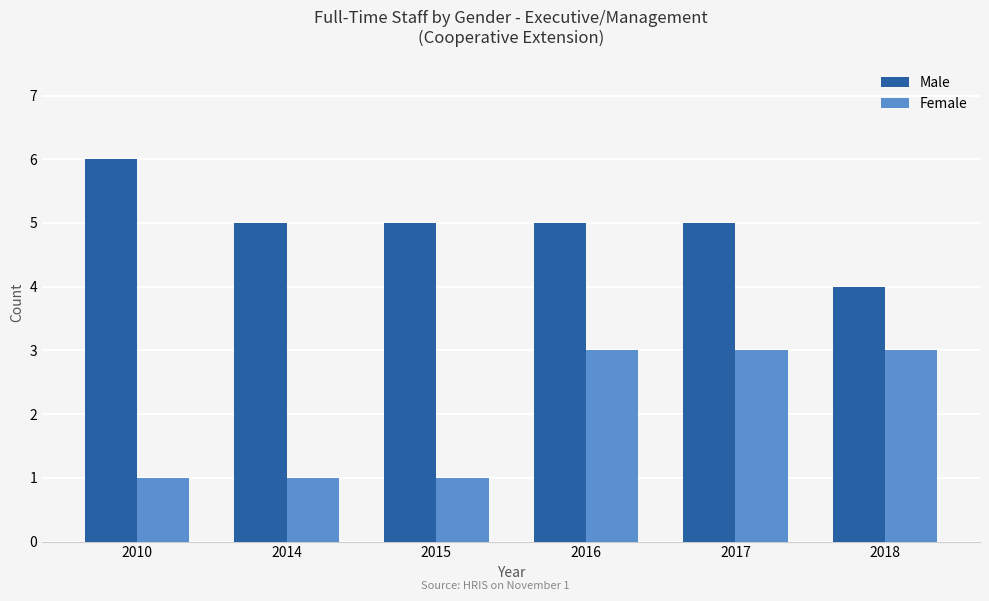

What is the total value across all series at 2018?

7